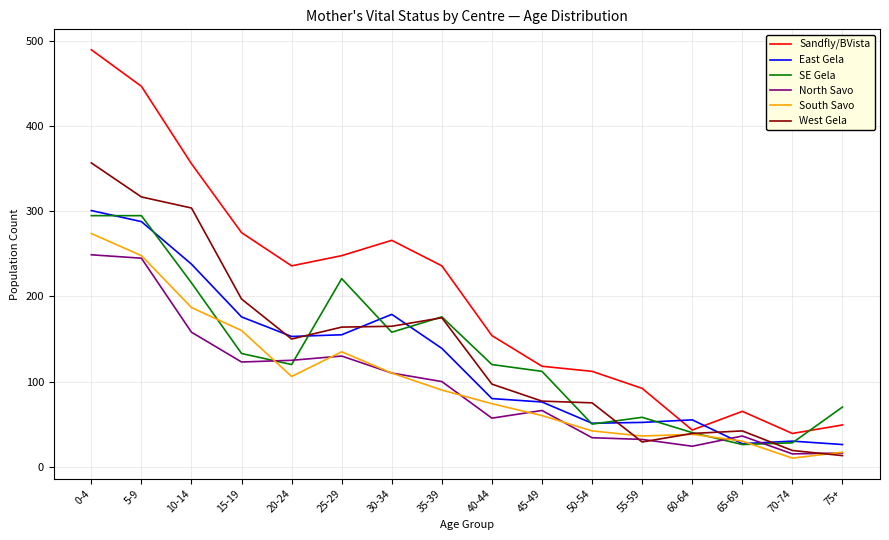

What are all the series names shown in the legend?

Sandfly/BVista, East Gela, SE Gela, North Savo, South Savo, West Gela